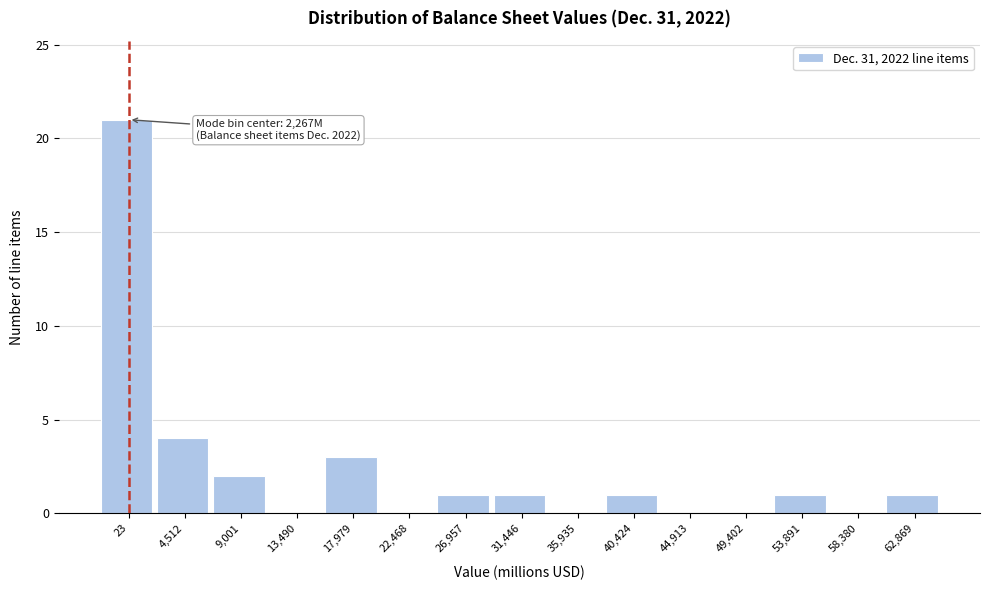

Reading left to right, what are all the values shown in this chart?

23=21	4,512=4	9,001=2	13,490=0	17,979=3	22,468=0	26,957=1	31,446=1	35,935=0	40,424=1	44,913=0	49,402=0	53,891=1	58,380=0	62,869=1